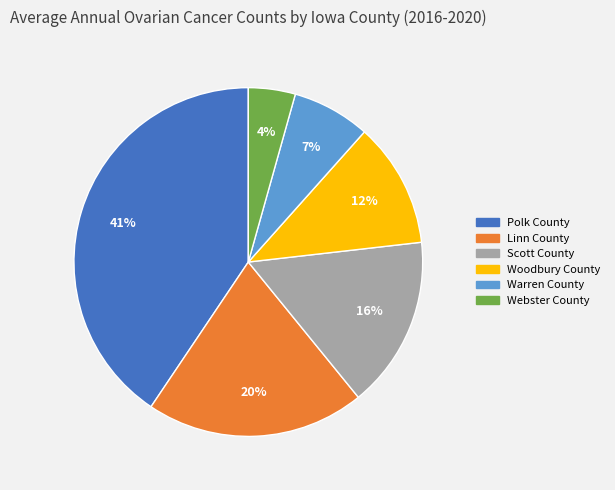

What percentage is the Linn County slice, to the nearest percent?

20%